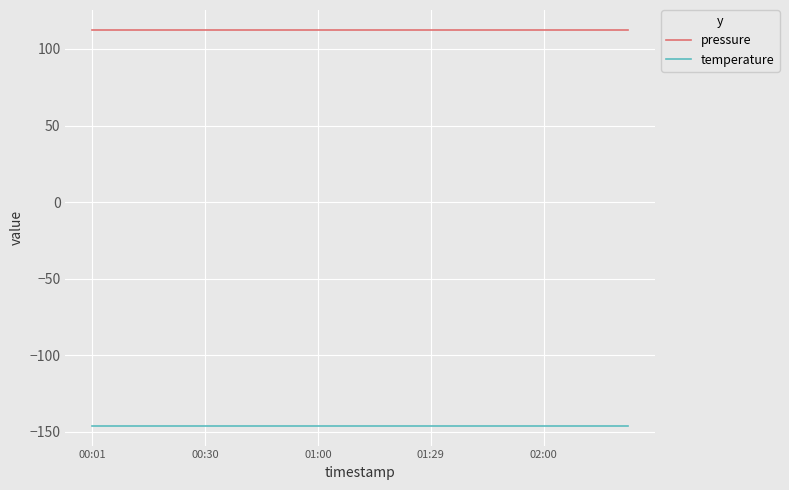

What is the lowest value of the temperature series?

-146.0